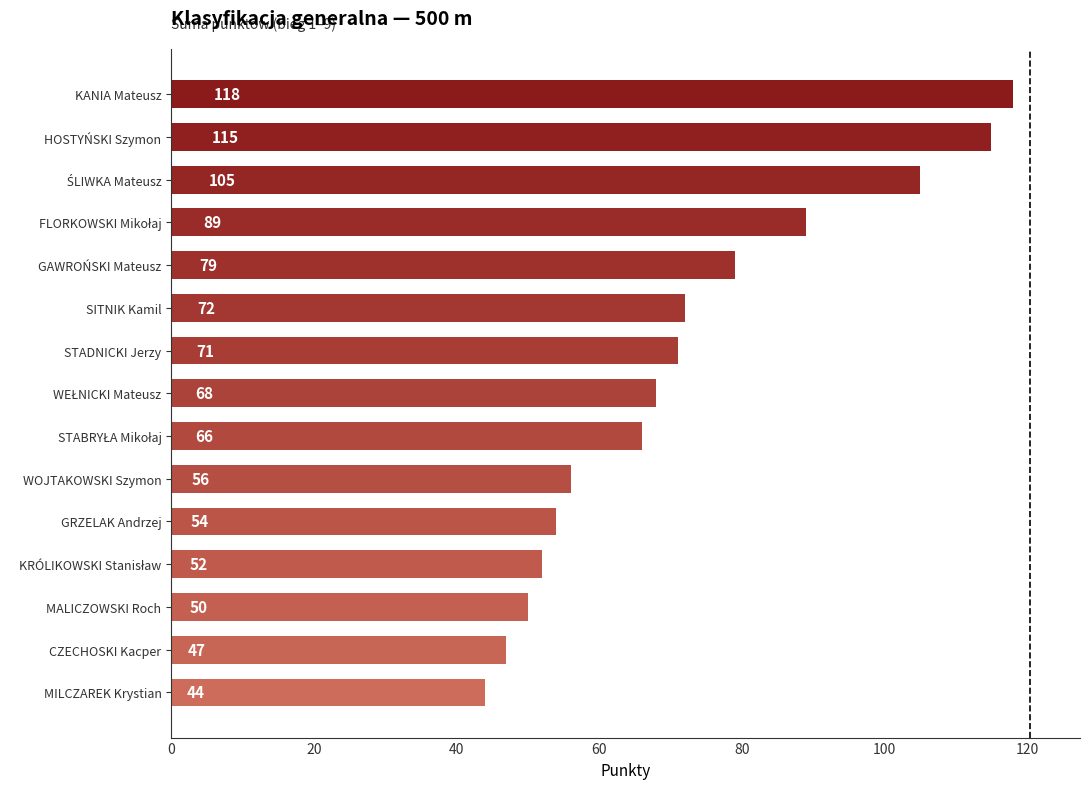

What is the sum of the values at GAWROŃSKI Mateusz and CZECHOSKI Kacper?

126